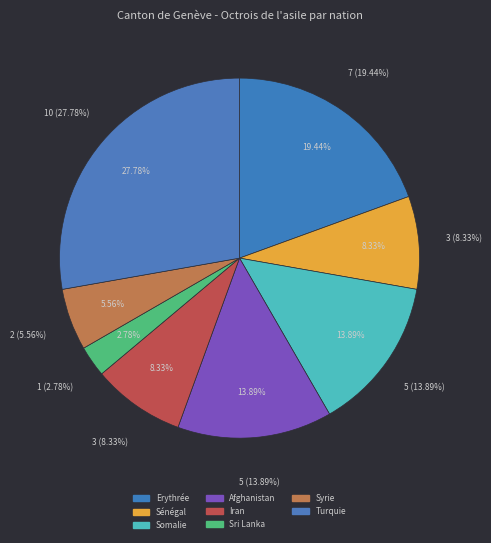

How much of the chart is everything except Somalie?

86.1%